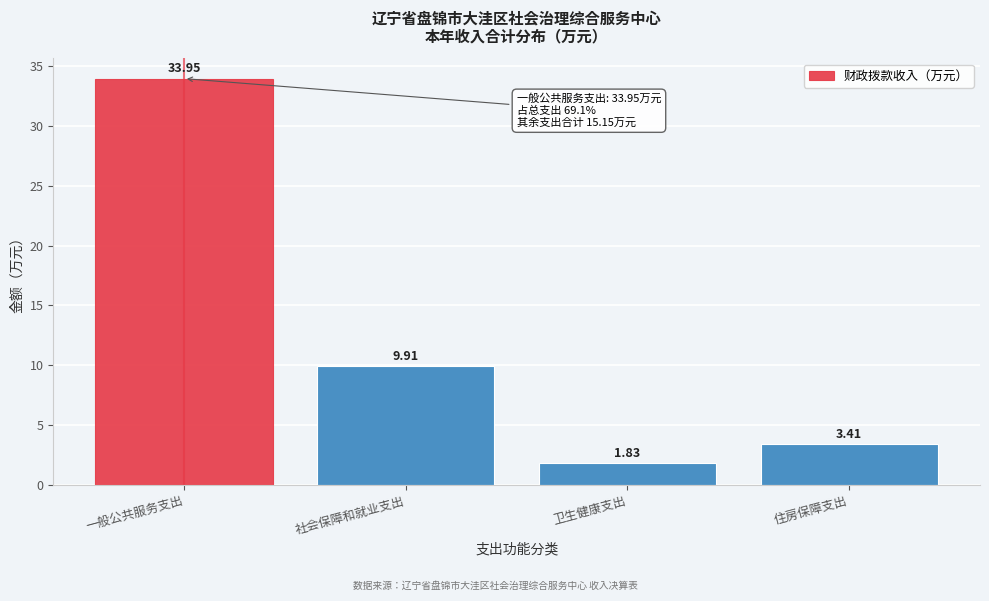

What is the label of the 2nd bar from the right?

卫生健康支出